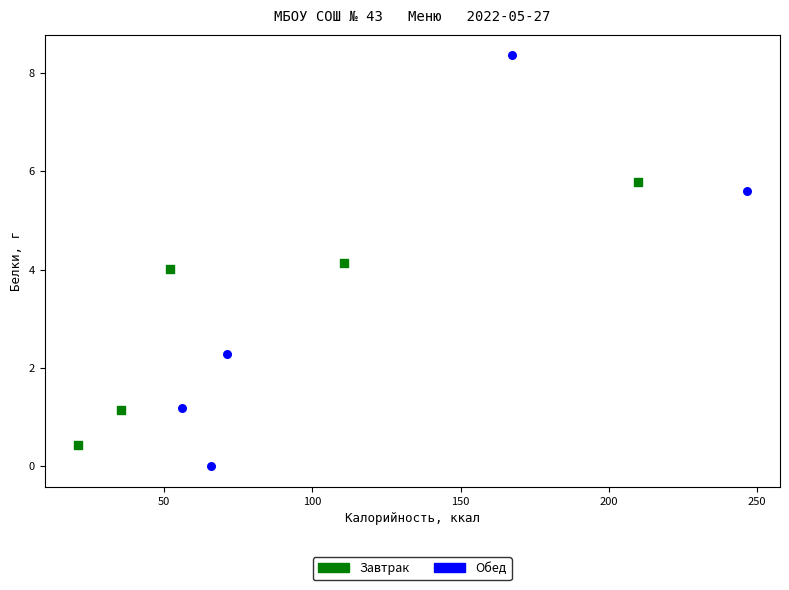

Which series has the widest spread of Y values?

Обед